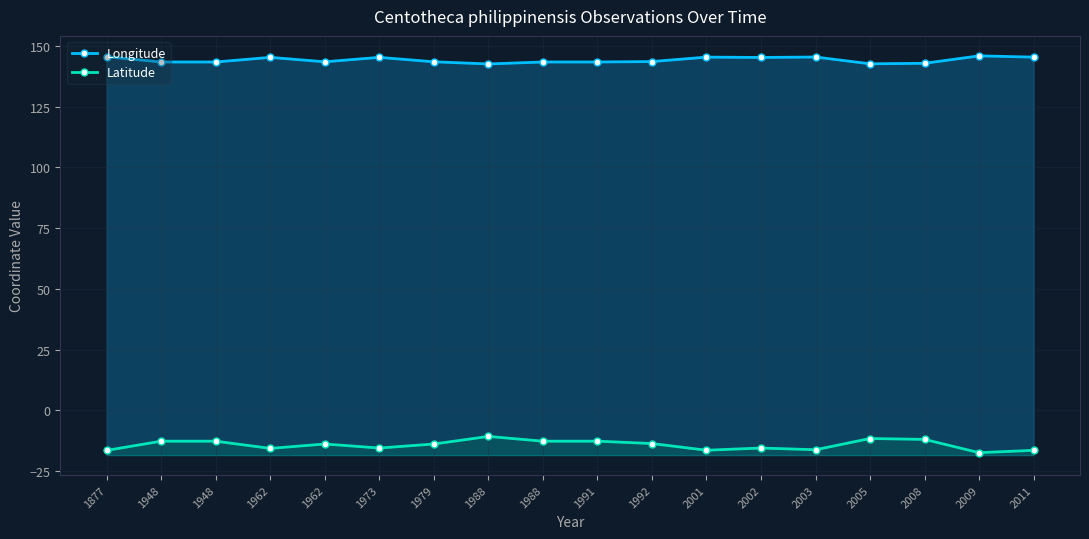

Reading left to right, list all the values displayed in this chart.

Longitude: 1877=145.5	1948=143.3	1948=143.3	1962=145.2	1962=143.4	1973=145.2	1979=143.4	1988=142.5	1988=143.3	1991=143.3	1992=143.5	2001=145.3	2002=145.2	2003=145.4	2005=142.6	2008=142.8	2009=145.9	2011=145.3
Latitude: 1877=-16.5	1948=-12.7	1948=-12.7	1962=-15.7	1962=-13.9	1973=-15.5	1979=-13.9	1988=-10.7	1988=-12.7	1991=-12.7	1992=-13.7	2001=-16.4	2002=-15.5	2003=-16.2	2005=-11.6	2008=-12.0	2009=-17.4	2011=-16.5